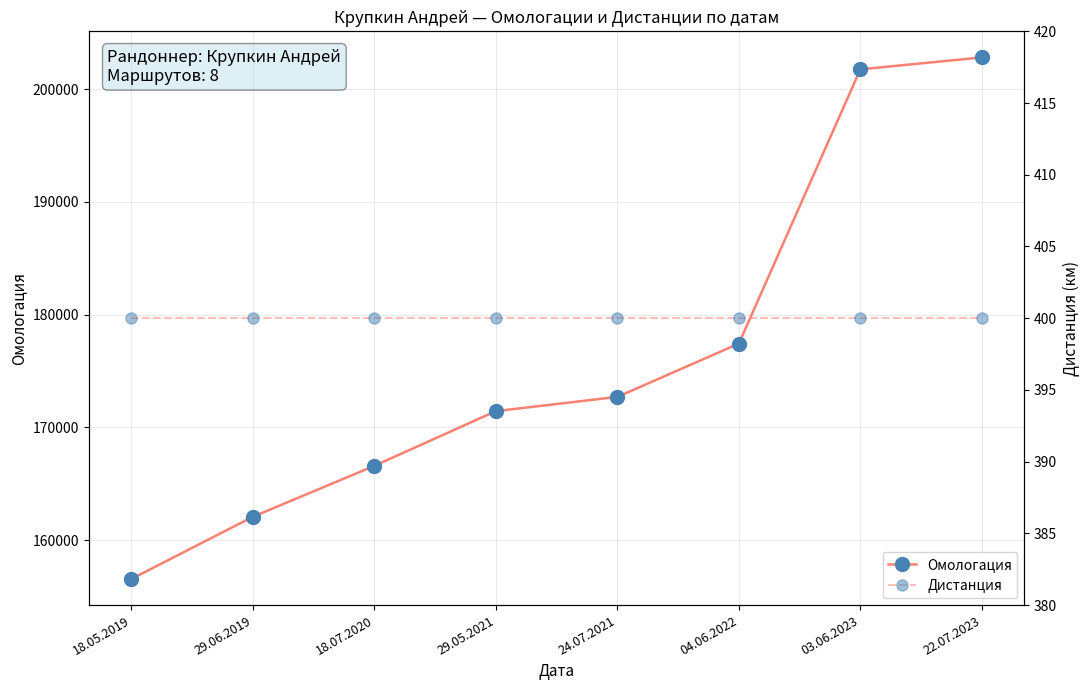

What is the minimum value shown in the chart?

400